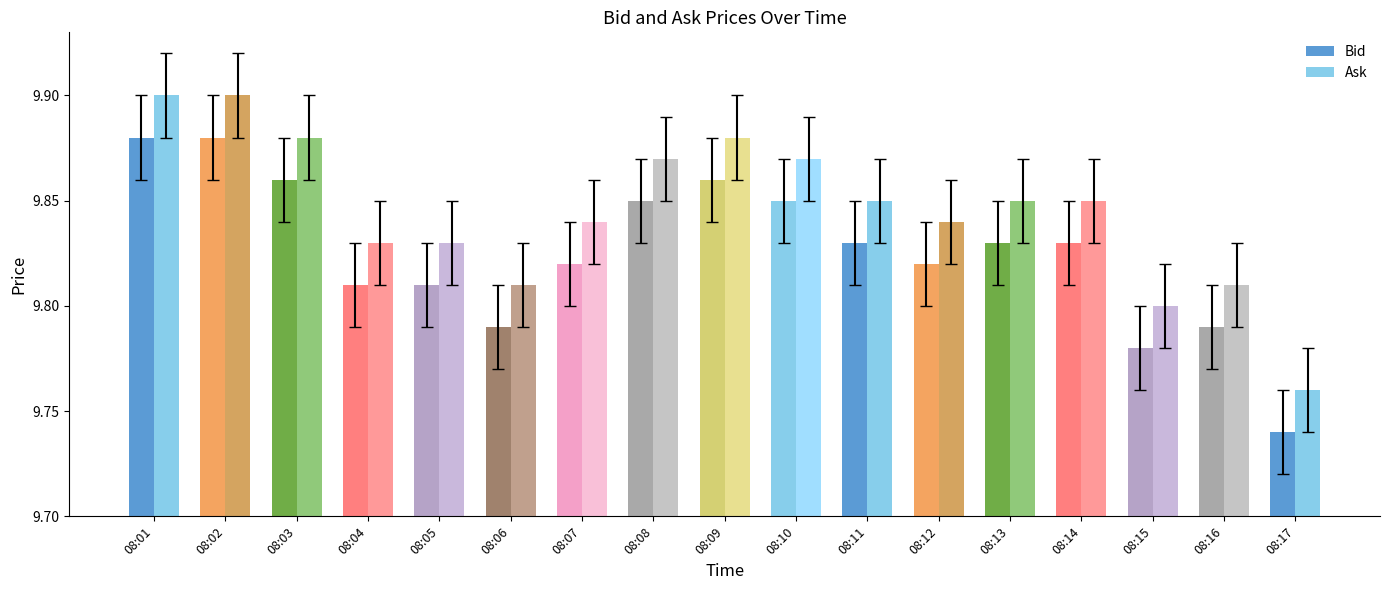

How many data points does each series have?

17